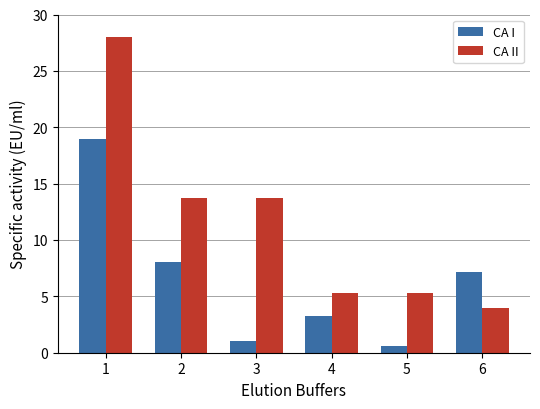

What is the difference between the second highest and minimum values in the CA II series?

9.8